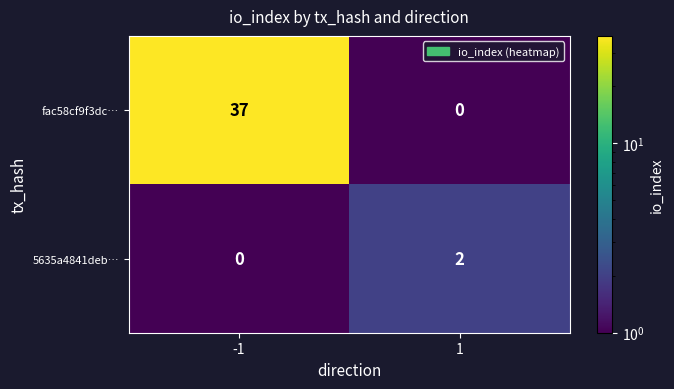

Reading right to left, extract all data points from this chart.

fac58cf9f3dc…: 0	37
5635a4841deb…: 2	0